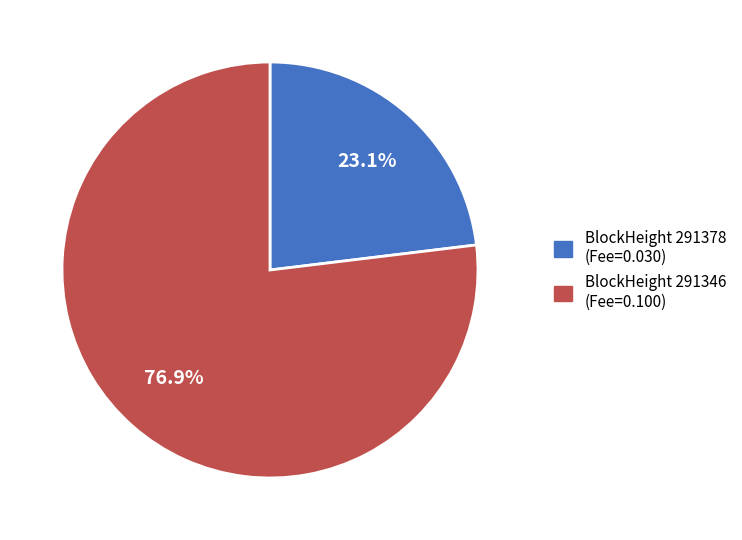

Is there any slice that represents more than half of the pie?

Yes